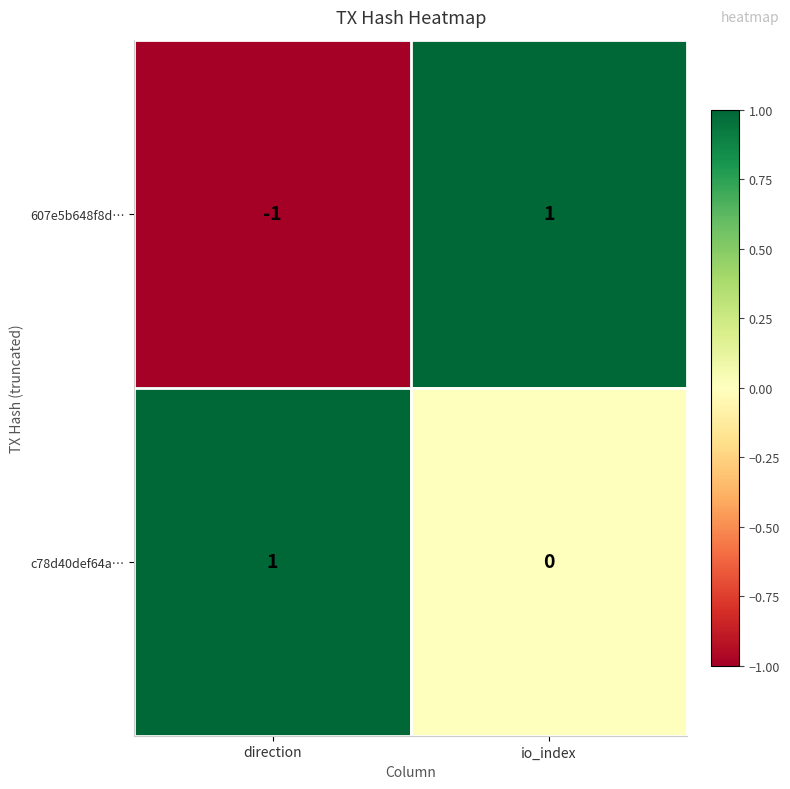

Which series has the largest total across all categories?

c78d40def64a…